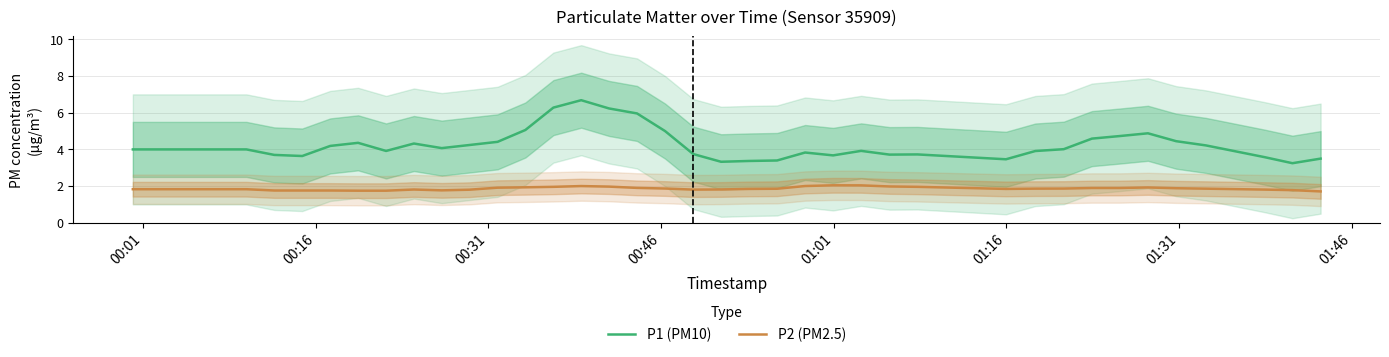

What is the difference between the second highest and minimum values in the P2 (PM2.5) series?

0.3